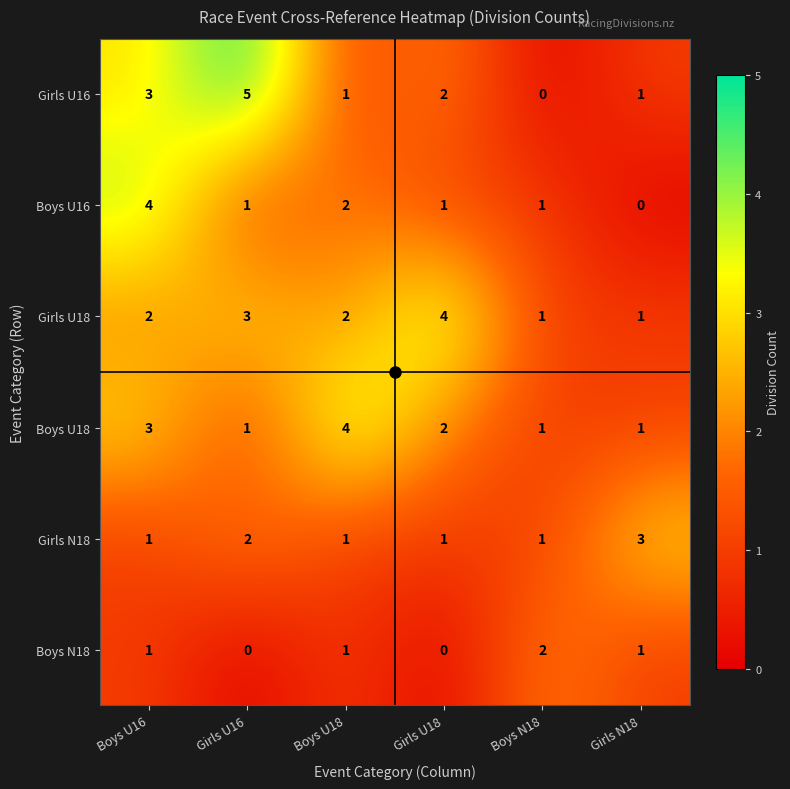

What is the difference between the maximum and second lowest values in the Girls U18 series?

3